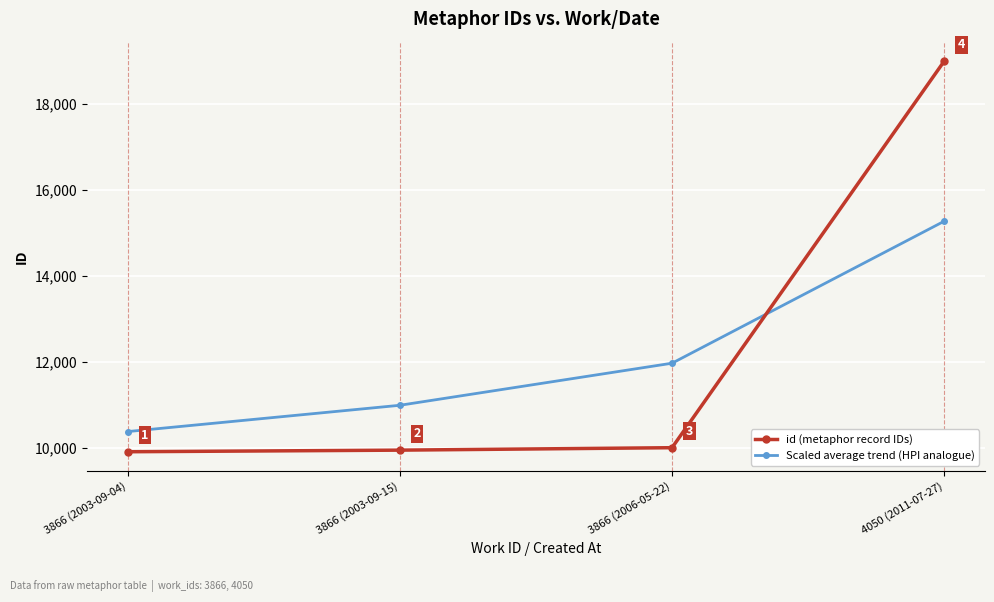

List the series in order of their peak value, highest first.

id (metaphor record IDs), Scaled average trend (HPI analogue)